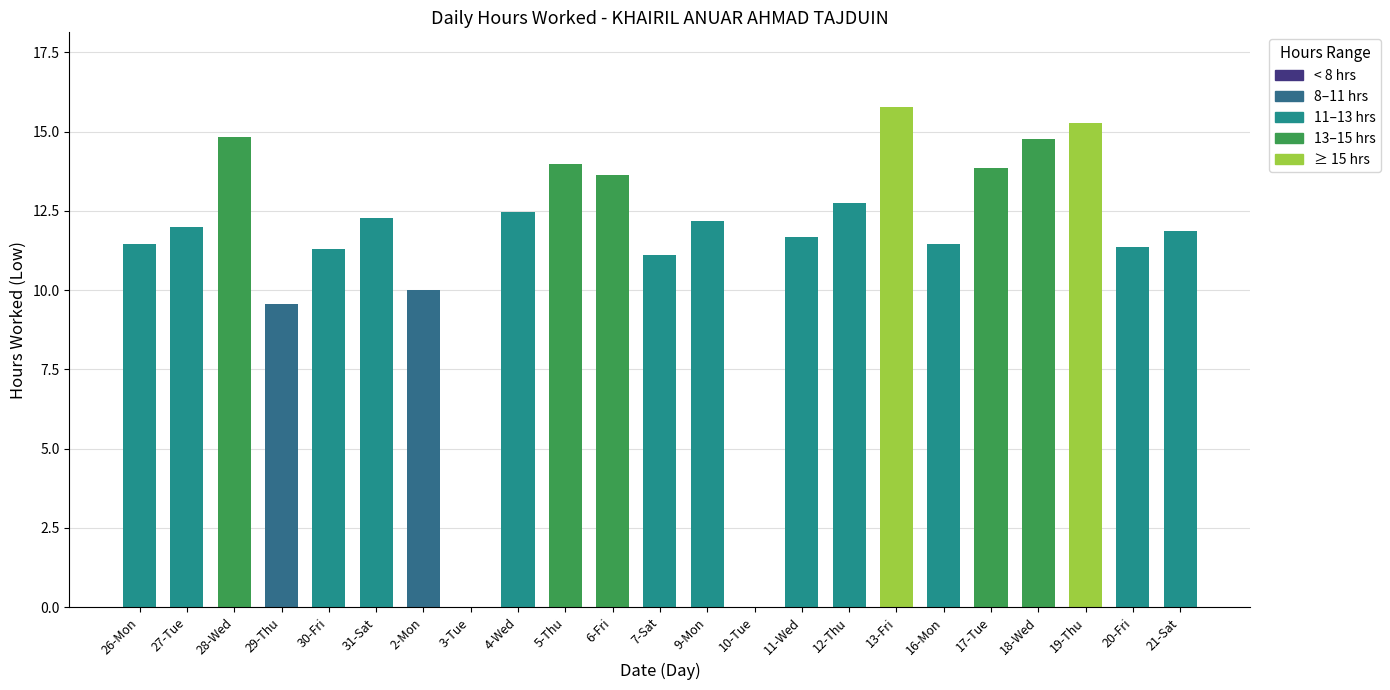

What value does the data have at 21-Sat?

11.9